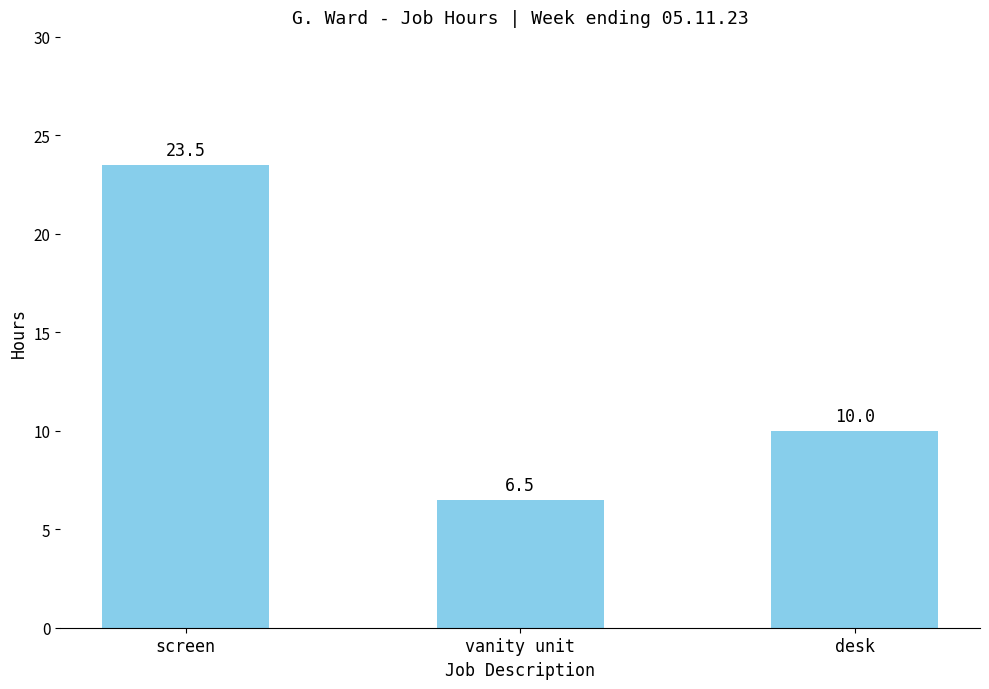

What is the ratio of the value at desk to the value at screen?

0.4